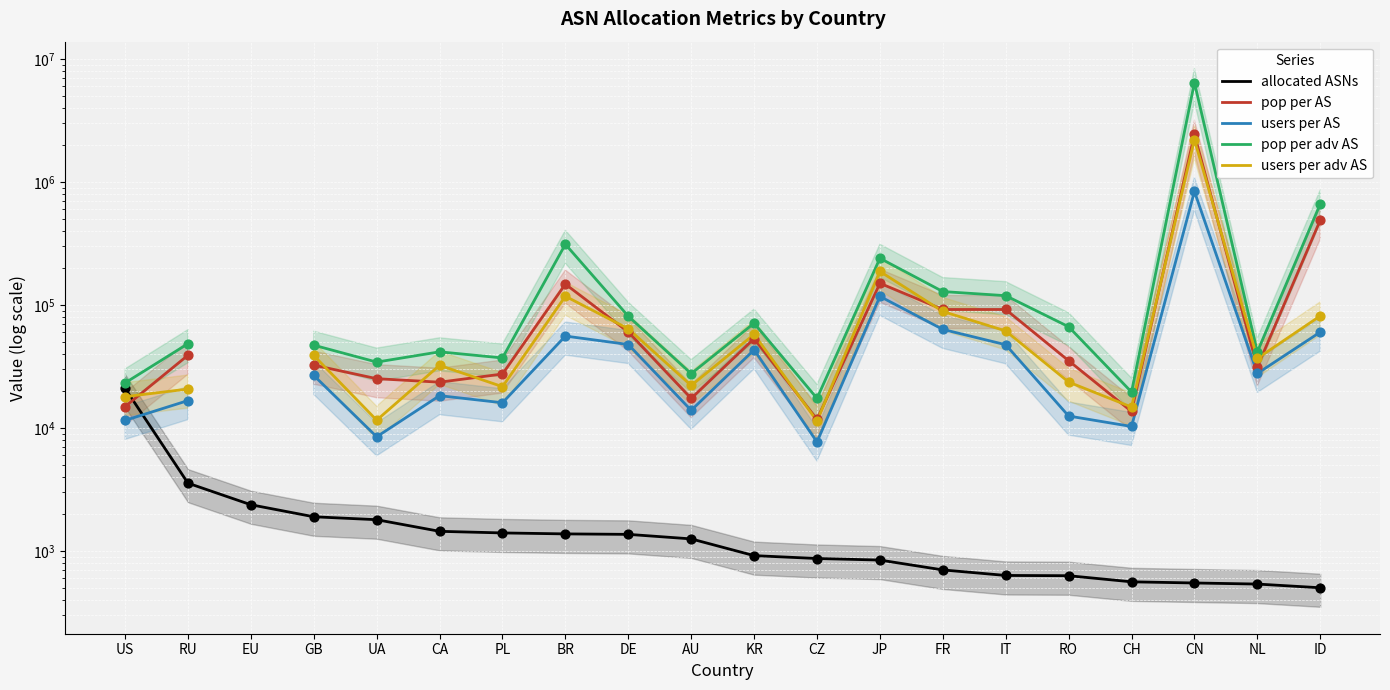

Which series contains the highest Y value?

pop per adv AS